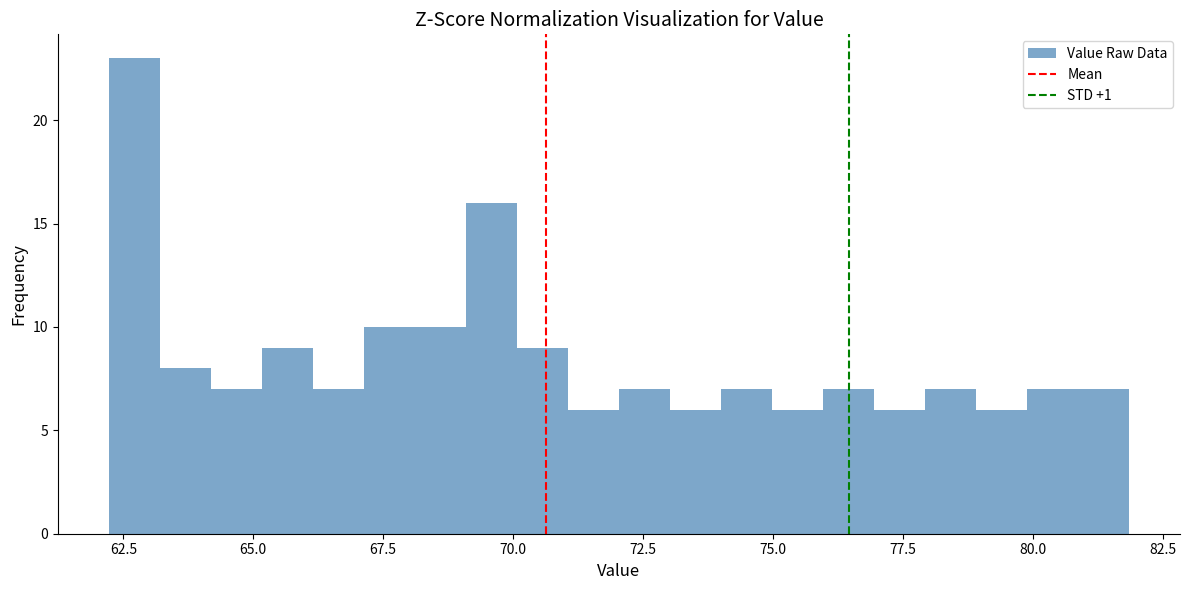

Around what value on the x-axis is the tallest bar? Give the approximate position of its centre, as read against the axis.

62.5